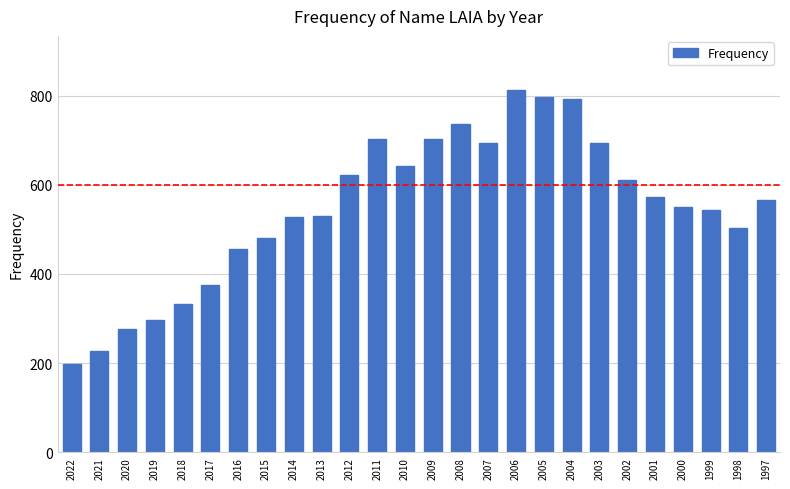

What is the smallest value displayed?

197